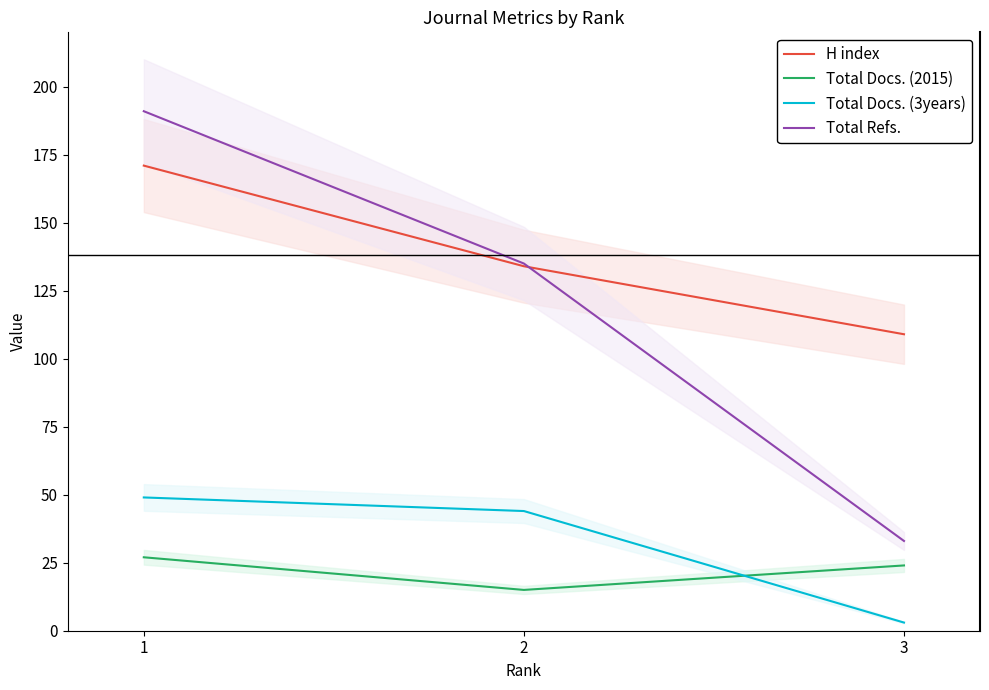

At 1, list the series in order from largest to smallest.

Total Refs., H index, Total Docs. (3years), Total Docs. (2015)